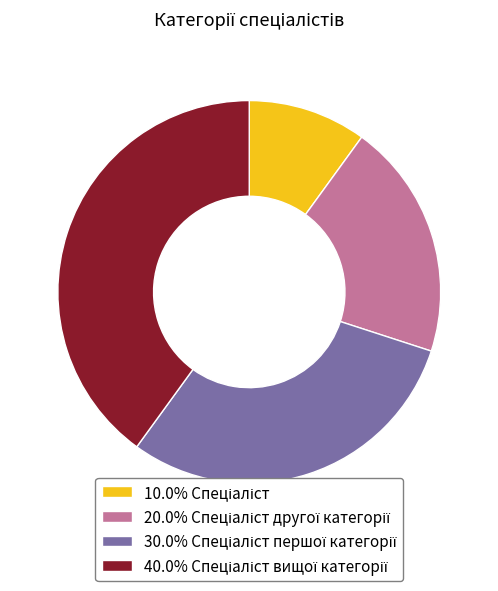

Is there a majority slice in this chart?

No